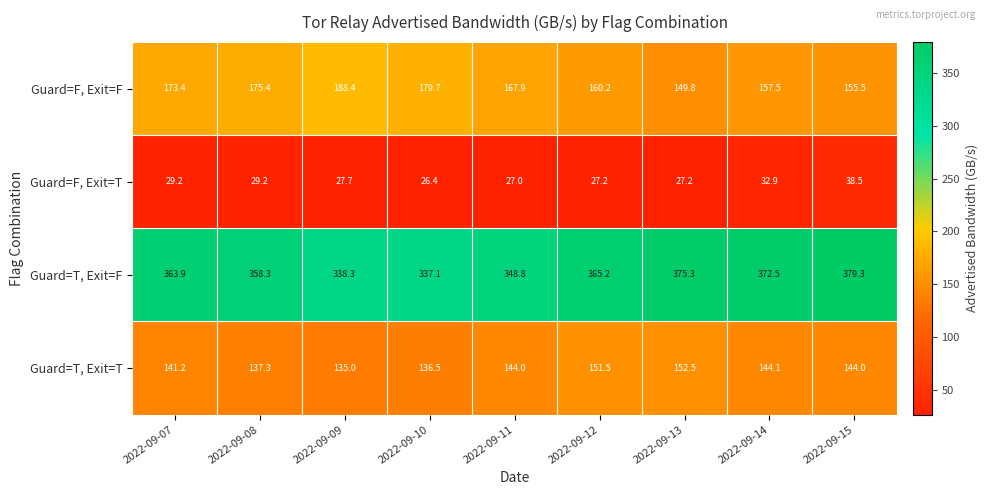

At which category does the chart reach its peak across all series?

2022-09-15